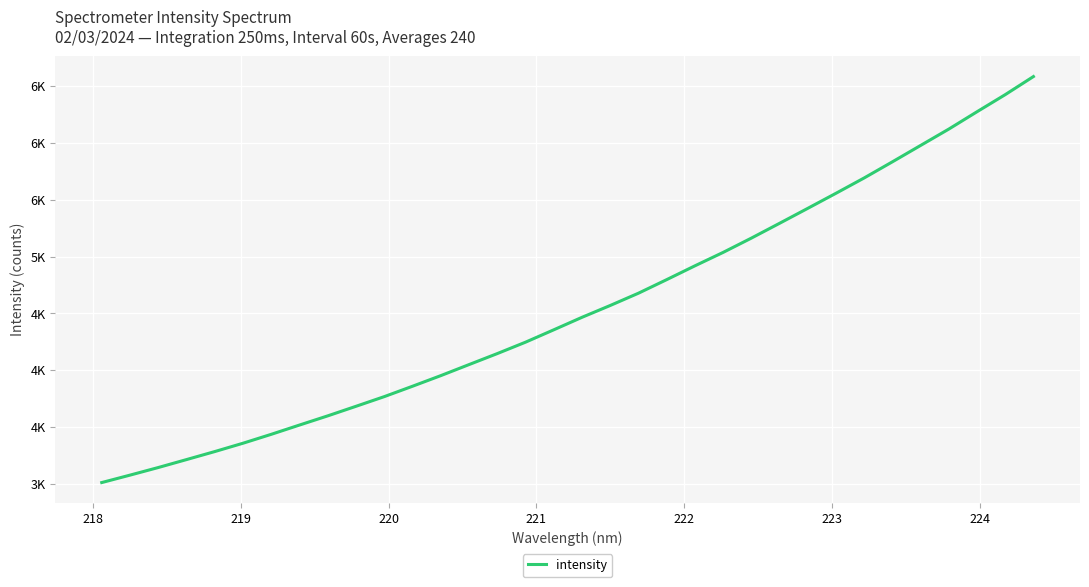

Does the chart have visible grid lines?

Yes